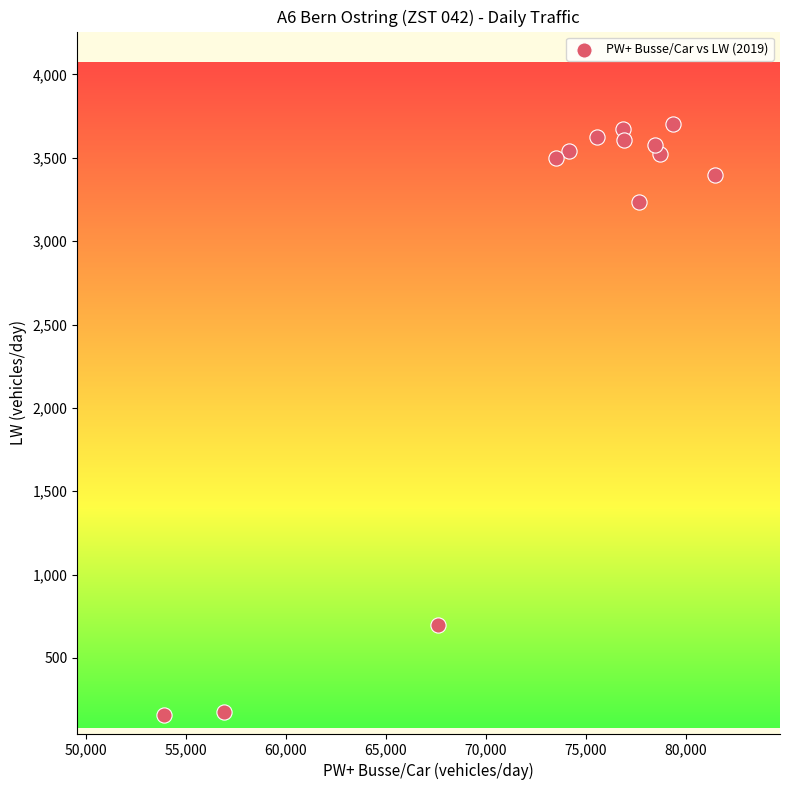

What Y value in the scatter plot is closest to 1929?

696